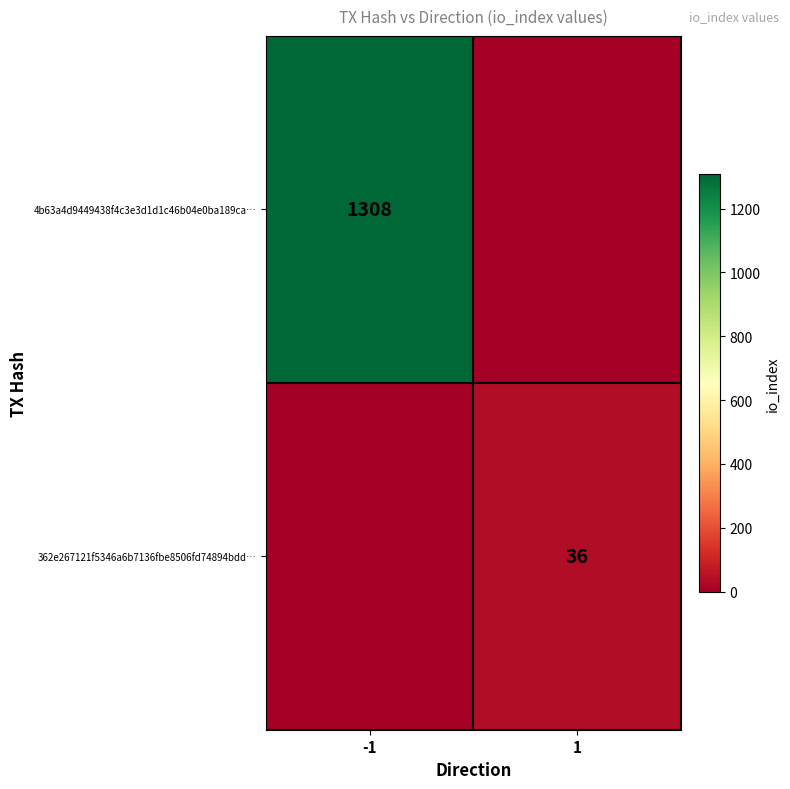

The 362e267121f5346a6b7136fbe8506fd74894bdd… series shows 57 at 1. True or false?

False